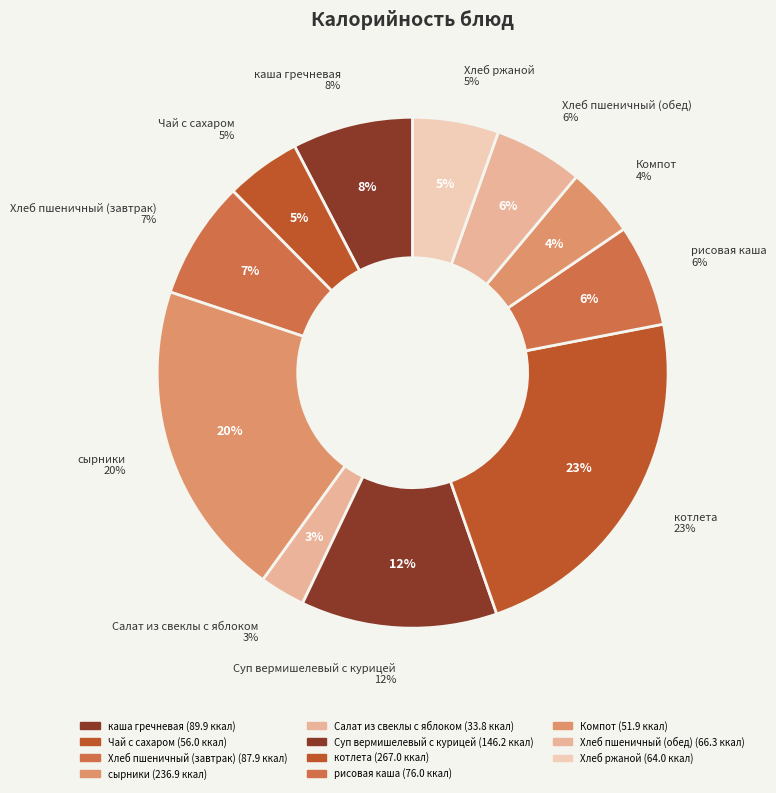

To the nearest percent, what is the difference between the largest and smallest slice percentages?

20%